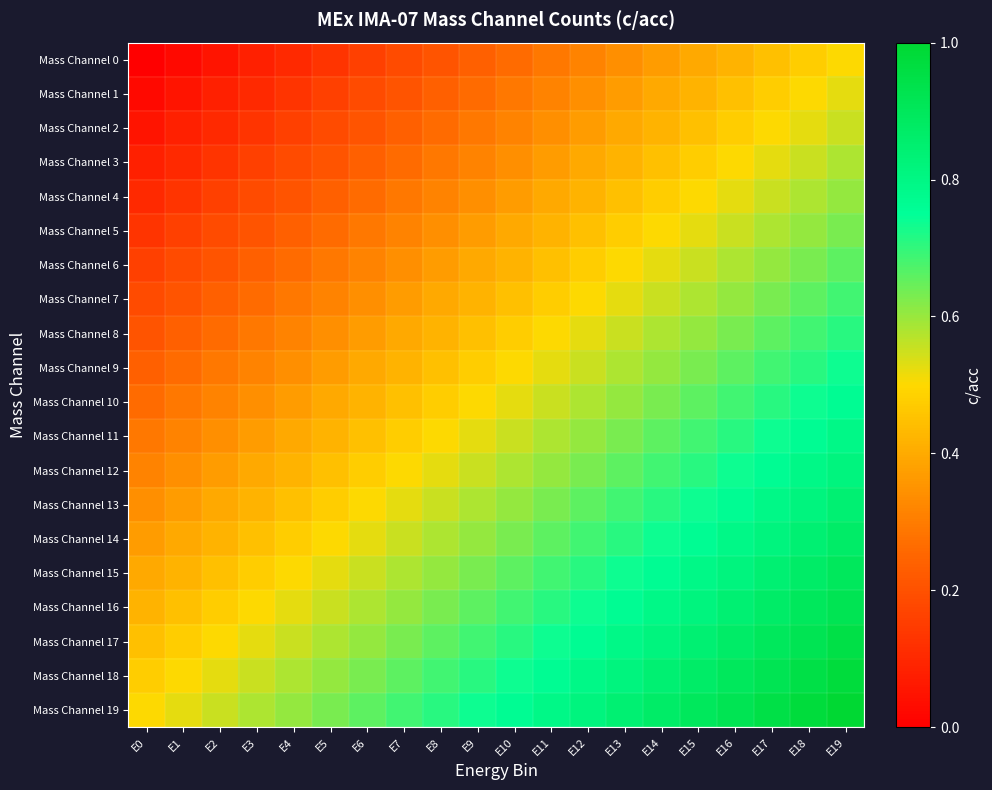

Reading left to right, list all the values displayed in this chart.

Mass Channel 0: E0=0.0	E1=0.0	E2=0.1	E3=0.1	E4=0.1	E5=0.1	E6=0.2	E7=0.2	E8=0.2	E9=0.2	E10=0.3	E11=0.3	E12=0.3	E13=0.3	E14=0.4	E15=0.4	E16=0.4	E17=0.4	E18=0.5	E19=0.5
Mass Channel 1: E0=0.0	E1=0.1	E2=0.1	E3=0.1	E4=0.1	E5=0.2	E6=0.2	E7=0.2	E8=0.2	E9=0.3	E10=0.3	E11=0.3	E12=0.3	E13=0.4	E14=0.4	E15=0.4	E16=0.4	E17=0.5	E18=0.5	E19=0.5
Mass Channel 2: E0=0.1	E1=0.1	E2=0.1	E3=0.1	E4=0.2	E5=0.2	E6=0.2	E7=0.2	E8=0.3	E9=0.3	E10=0.3	E11=0.3	E12=0.4	E13=0.4	E14=0.4	E15=0.4	E16=0.5	E17=0.5	E18=0.5	E19=0.6
Mass Channel 3: E0=0.1	E1=0.1	E2=0.1	E3=0.2	E4=0.2	E5=0.2	E6=0.2	E7=0.3	E8=0.3	E9=0.3	E10=0.3	E11=0.4	E12=0.4	E13=0.4	E14=0.4	E15=0.5	E16=0.5	E17=0.5	E18=0.6	E19=0.6
Mass Channel 4: E0=0.1	E1=0.1	E2=0.2	E3=0.2	E4=0.2	E5=0.2	E6=0.3	E7=0.3	E8=0.3	E9=0.3	E10=0.4	E11=0.4	E12=0.4	E13=0.4	E14=0.5	E15=0.5	E16=0.5	E17=0.6	E18=0.6	E19=0.6
Mass Channel 5: E0=0.1	E1=0.2	E2=0.2	E3=0.2	E4=0.2	E5=0.3	E6=0.3	E7=0.3	E8=0.3	E9=0.4	E10=0.4	E11=0.4	E12=0.4	E13=0.5	E14=0.5	E15=0.5	E16=0.6	E17=0.6	E18=0.6	E19=0.6
Mass Channel 6: E0=0.2	E1=0.2	E2=0.2	E3=0.2	E4=0.3	E5=0.3	E6=0.3	E7=0.3	E8=0.4	E9=0.4	E10=0.4	E11=0.4	E12=0.5	E13=0.5	E14=0.5	E15=0.6	E16=0.6	E17=0.6	E18=0.6	E19=0.7
Mass Channel 7: E0=0.2	E1=0.2	E2=0.2	E3=0.3	E4=0.3	E5=0.3	E6=0.3	E7=0.4	E8=0.4	E9=0.4	E10=0.4	E11=0.5	E12=0.5	E13=0.5	E14=0.6	E15=0.6	E16=0.6	E17=0.6	E18=0.7	E19=0.7
Mass Channel 8: E0=0.2	E1=0.2	E2=0.3	E3=0.3	E4=0.3	E5=0.3	E6=0.4	E7=0.4	E8=0.4	E9=0.4	E10=0.5	E11=0.5	E12=0.5	E13=0.6	E14=0.6	E15=0.6	E16=0.6	E17=0.7	E18=0.7	E19=0.7
Mass Channel 9: E0=0.2	E1=0.3	E2=0.3	E3=0.3	E4=0.3	E5=0.4	E6=0.4	E7=0.4	E8=0.4	E9=0.5	E10=0.5	E11=0.5	E12=0.6	E13=0.6	E14=0.6	E15=0.6	E16=0.7	E17=0.7	E18=0.7	E19=0.7
Mass Channel 10: E0=0.3	E1=0.3	E2=0.3	E3=0.3	E4=0.4	E5=0.4	E6=0.4	E7=0.4	E8=0.5	E9=0.5	E10=0.5	E11=0.6	E12=0.6	E13=0.6	E14=0.6	E15=0.7	E16=0.7	E17=0.7	E18=0.7	E19=0.8
Mass Channel 11: E0=0.3	E1=0.3	E2=0.3	E3=0.4	E4=0.4	E5=0.4	E6=0.4	E7=0.5	E8=0.5	E9=0.5	E10=0.6	E11=0.6	E12=0.6	E13=0.6	E14=0.7	E15=0.7	E16=0.7	E17=0.7	E18=0.8	E19=0.8
Mass Channel 12: E0=0.3	E1=0.3	E2=0.4	E3=0.4	E4=0.4	E5=0.4	E6=0.5	E7=0.5	E8=0.5	E9=0.6	E10=0.6	E11=0.6	E12=0.6	E13=0.7	E14=0.7	E15=0.7	E16=0.7	E17=0.8	E18=0.8	E19=0.8
Mass Channel 13: E0=0.3	E1=0.4	E2=0.4	E3=0.4	E4=0.4	E5=0.5	E6=0.5	E7=0.5	E8=0.6	E9=0.6	E10=0.6	E11=0.6	E12=0.7	E13=0.7	E14=0.7	E15=0.7	E16=0.8	E17=0.8	E18=0.8	E19=0.8
Mass Channel 14: E0=0.4	E1=0.4	E2=0.4	E3=0.4	E4=0.5	E5=0.5	E6=0.5	E7=0.6	E8=0.6	E9=0.6	E10=0.6	E11=0.7	E12=0.7	E13=0.7	E14=0.7	E15=0.8	E16=0.8	E17=0.8	E18=0.8	E19=0.9
Mass Channel 15: E0=0.4	E1=0.4	E2=0.4	E3=0.5	E4=0.5	E5=0.5	E6=0.6	E7=0.6	E8=0.6	E9=0.6	E10=0.7	E11=0.7	E12=0.7	E13=0.7	E14=0.8	E15=0.8	E16=0.8	E17=0.8	E18=0.9	E19=0.9
Mass Channel 16: E0=0.4	E1=0.4	E2=0.5	E3=0.5	E4=0.5	E5=0.6	E6=0.6	E7=0.6	E8=0.6	E9=0.7	E10=0.7	E11=0.7	E12=0.7	E13=0.8	E14=0.8	E15=0.8	E16=0.8	E17=0.9	E18=0.9	E19=0.9
Mass Channel 17: E0=0.4	E1=0.5	E2=0.5	E3=0.5	E4=0.6	E5=0.6	E6=0.6	E7=0.6	E8=0.7	E9=0.7	E10=0.7	E11=0.7	E12=0.8	E13=0.8	E14=0.8	E15=0.8	E16=0.9	E17=0.9	E18=0.9	E19=0.9
Mass Channel 18: E0=0.5	E1=0.5	E2=0.5	E3=0.6	E4=0.6	E5=0.6	E6=0.6	E7=0.7	E8=0.7	E9=0.7	E10=0.7	E11=0.8	E12=0.8	E13=0.8	E14=0.8	E15=0.9	E16=0.9	E17=0.9	E18=0.9	E19=1.0
Mass Channel 19: E0=0.5	E1=0.5	E2=0.6	E3=0.6	E4=0.6	E5=0.6	E6=0.7	E7=0.7	E8=0.7	E9=0.7	E10=0.8	E11=0.8	E12=0.8	E13=0.8	E14=0.9	E15=0.9	E16=0.9	E17=0.9	E18=1.0	E19=1.0